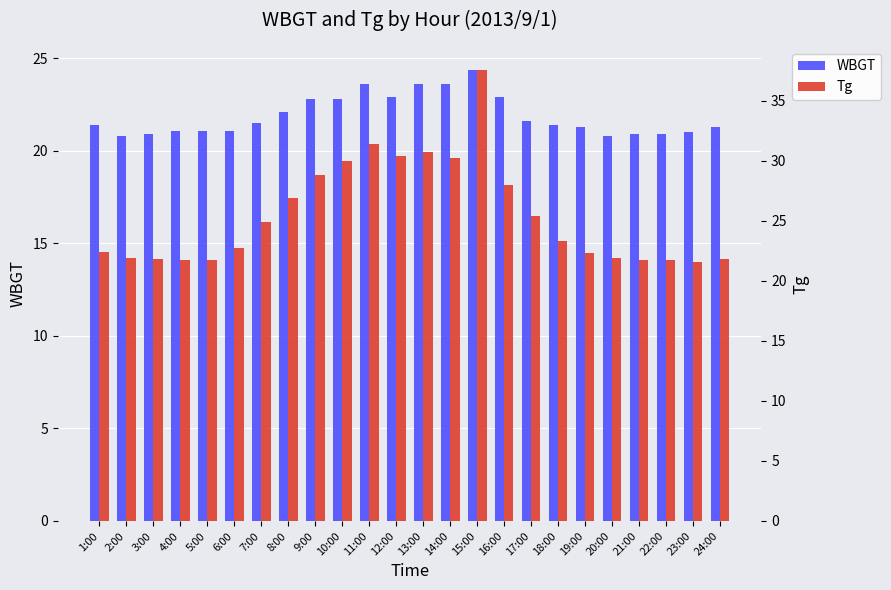

Which series has the largest range (max minus min)?

Tg